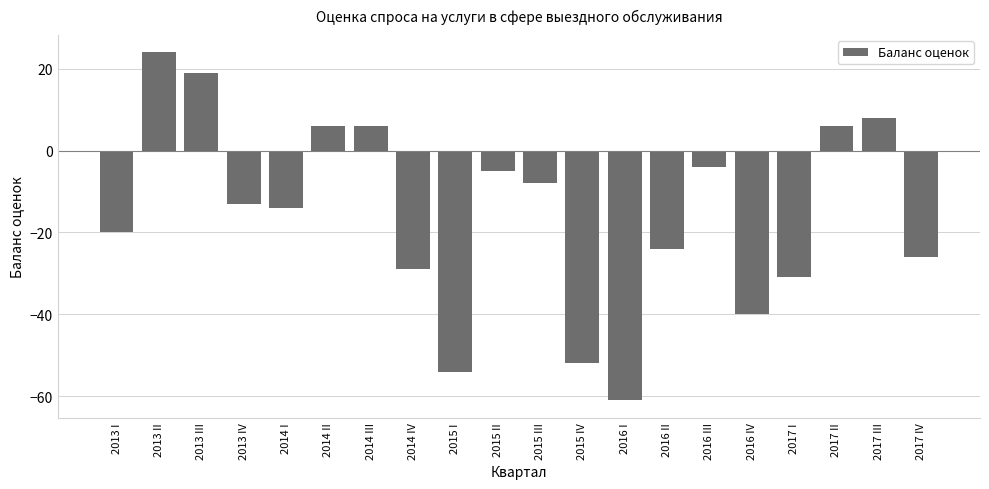

Which category has the lowest value across all series?

2016 I